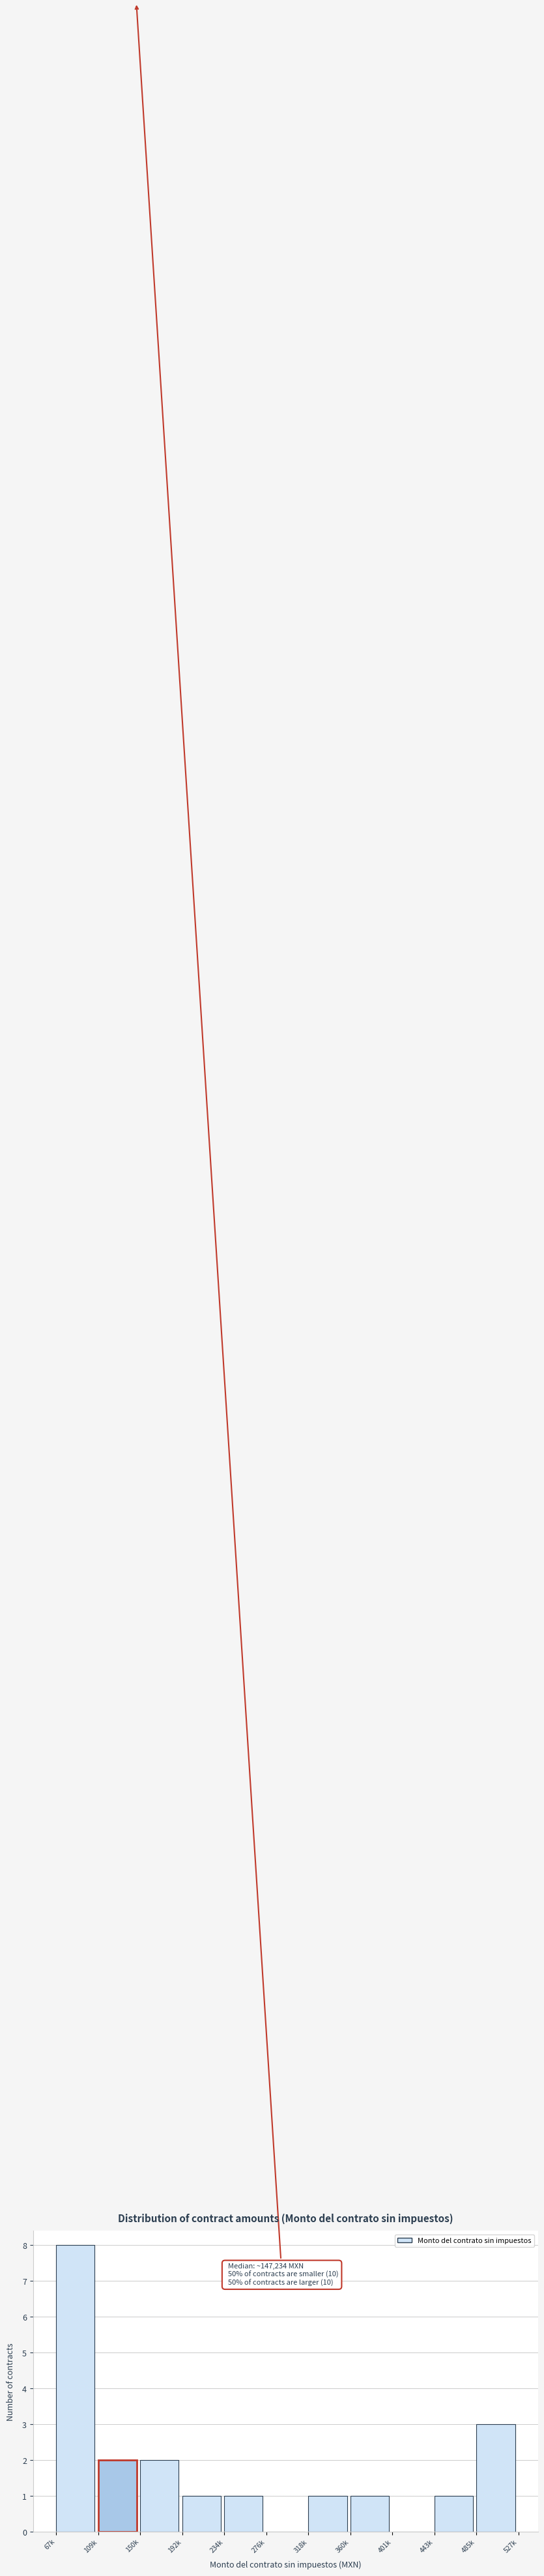

Reading left to right, extract all data points from this chart.

67k=8	109k=2	150k=2	192k=1	234k=1	276k=0	318k=1	360k=1	401k=0	443k=1	485k=3